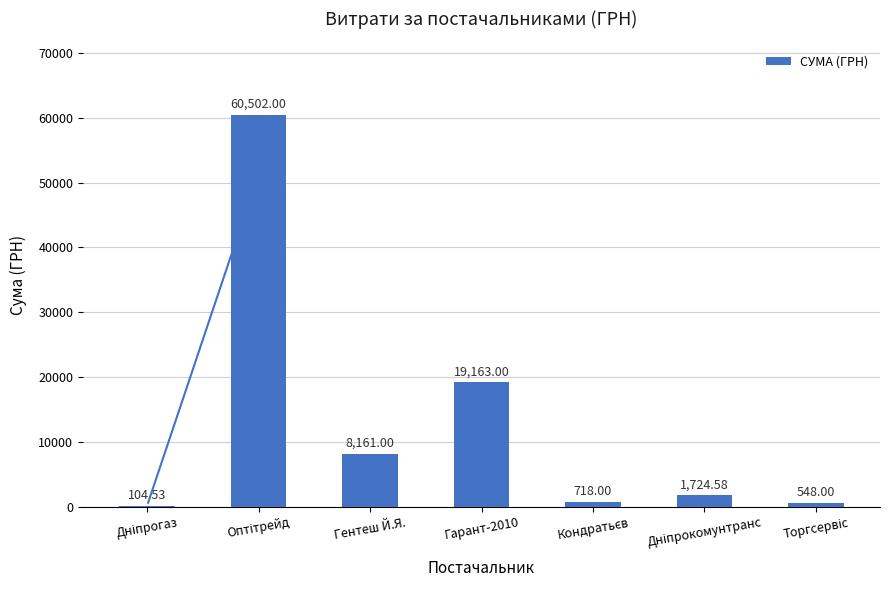

What is the sum of all values?

90921.1